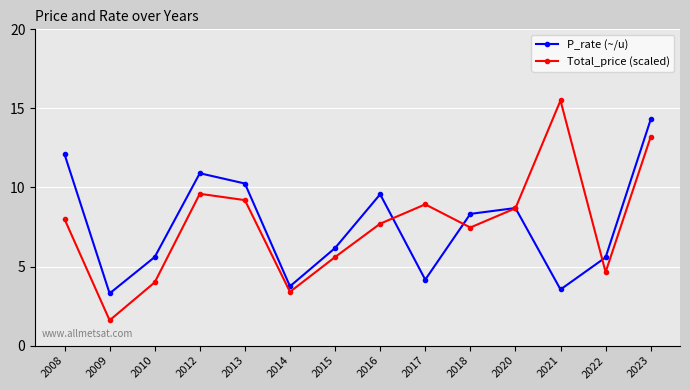

Between 2009 and 2018, which series saw the biggest shift?

Total_price (scaled)